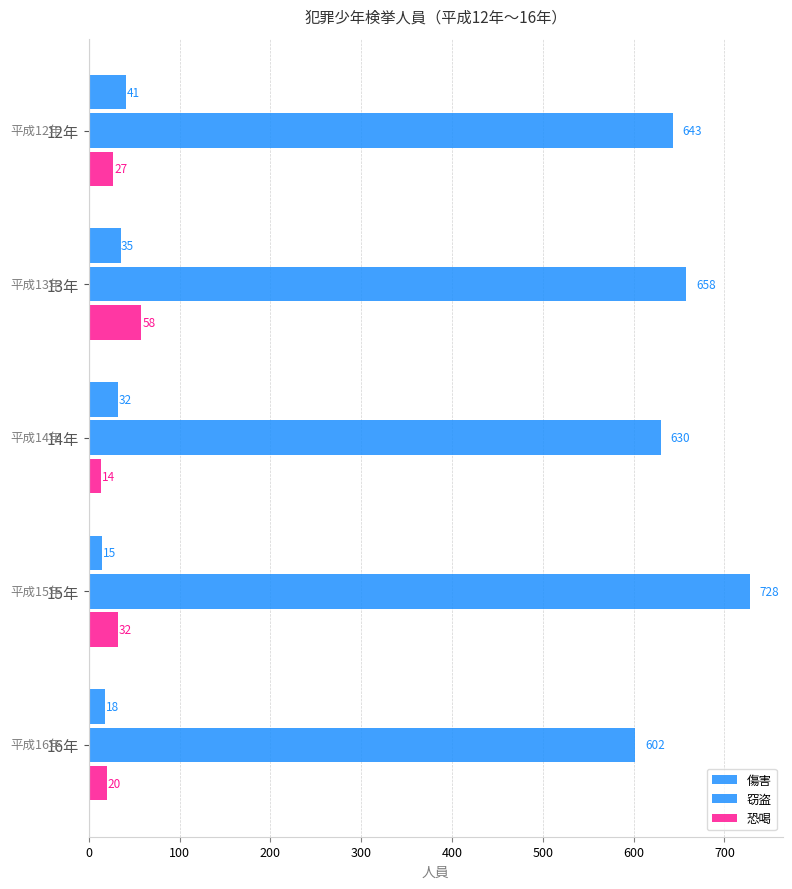

How many categories are shown in the chart?

5